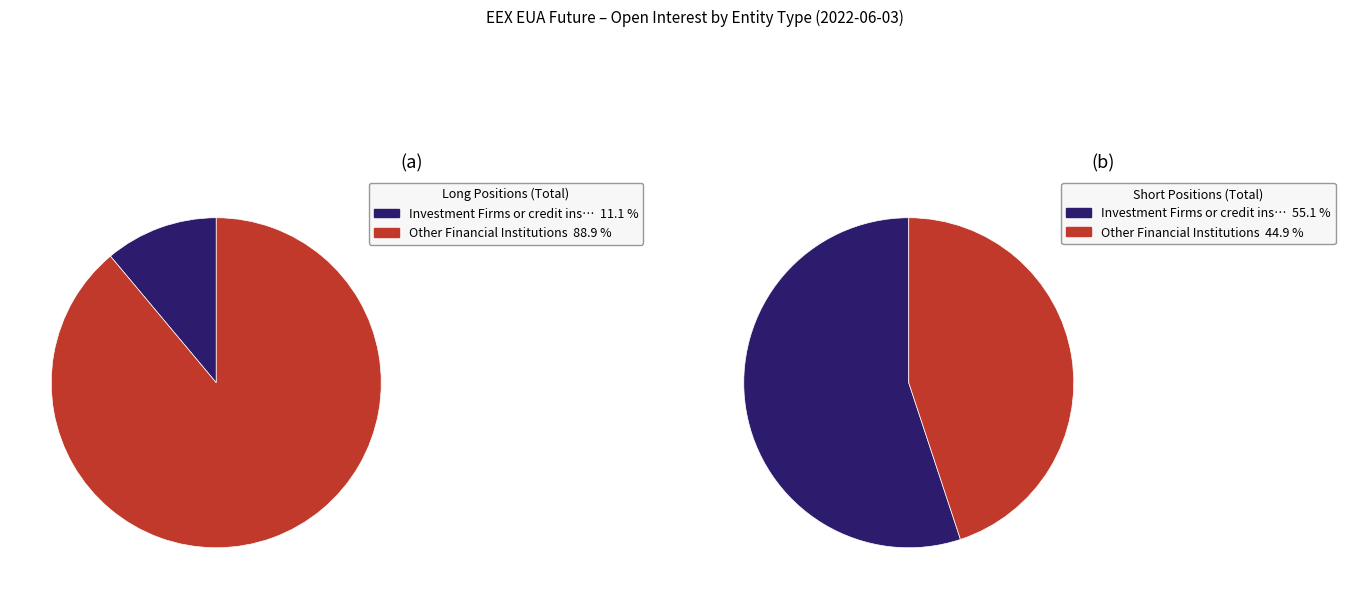

Which slice is the largest?

Other Financial Institutions